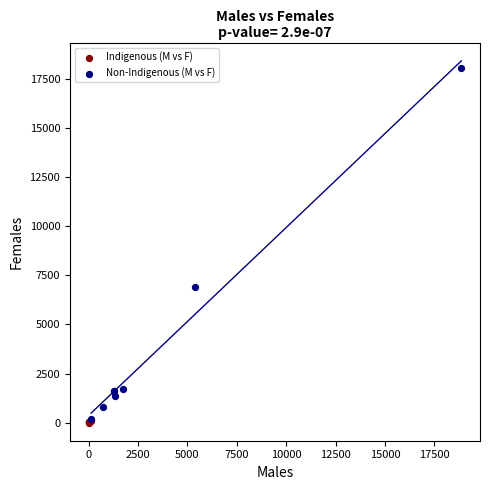

Which series contains the highest Y value?

Non-Indigenous (M vs F)